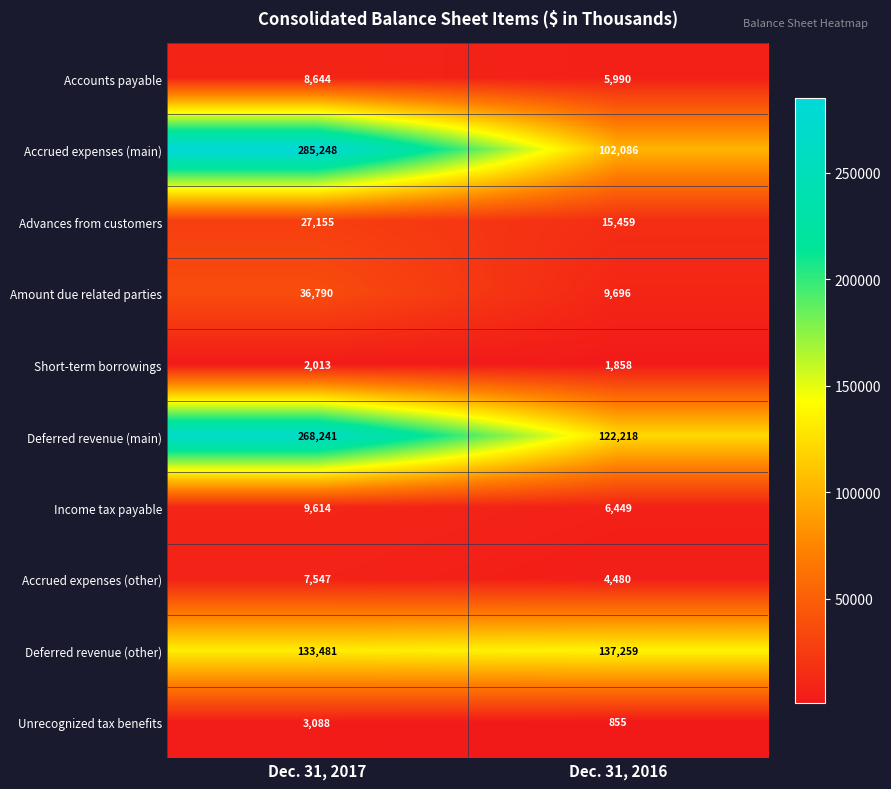

Which category has the highest value in the Amount due related parties series?

Dec. 31, 2017